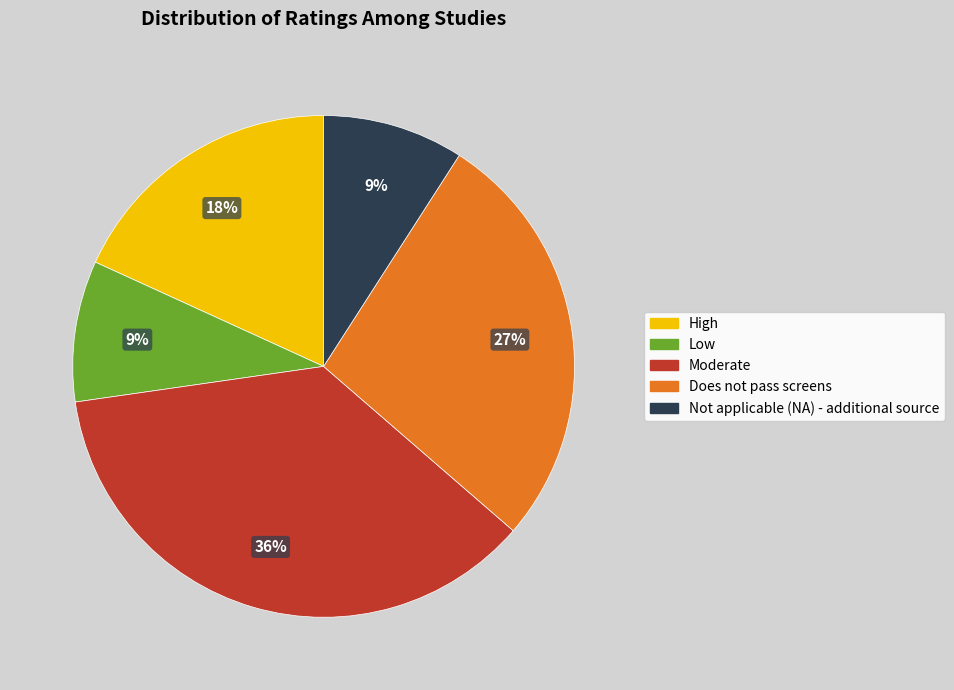

What is the largest slice in the pie chart?

Moderate